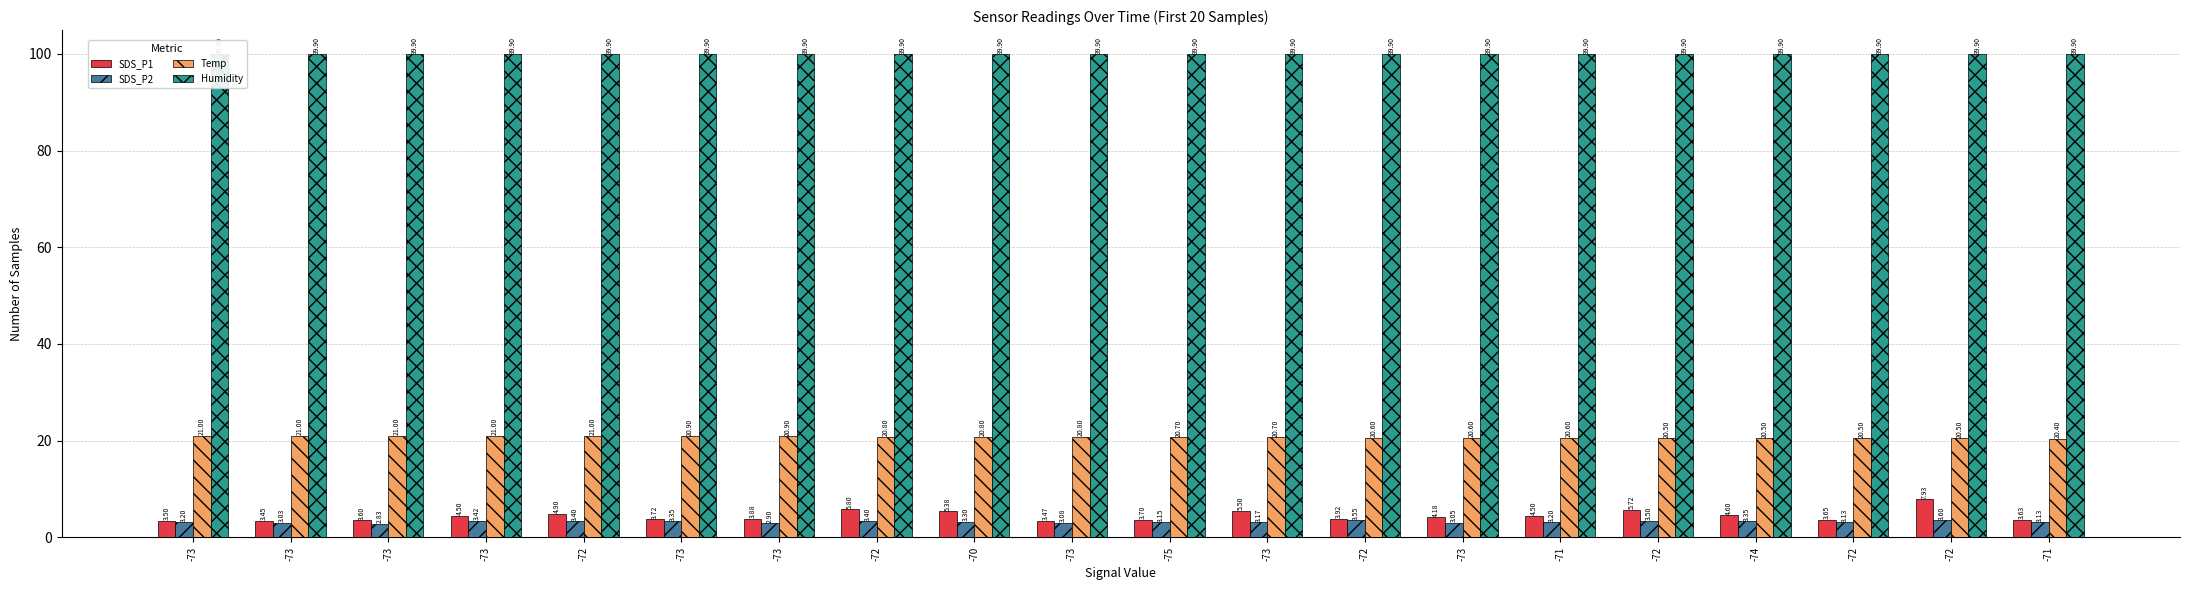

Reading right to left, transcribe all the data shown in this chart.

SDS_P1: -71=3.6	-72=7.9	-72=3.6	-74=4.6	-72=5.7	-71=4.5	-73=4.2	-72=3.9	-73=5.5	-75=3.7	-73=3.5	-70=5.4	-72=5.8	-73=3.9	-73=3.7	-72=4.9	-73=4.5	-73=3.6	-73=3.5	-73=3.5
SDS_P2: -71=3.1	-72=3.6	-72=3.1	-74=3.4	-72=3.5	-71=3.2	-73=3.0	-72=3.5	-73=3.2	-75=3.1	-73=3.1	-70=3.3	-72=3.4	-73=2.9	-73=3.4	-72=3.4	-73=3.4	-73=2.8	-73=3.0	-73=3.2
Temp: -71=20.4	-72=20.5	-72=20.5	-74=20.5	-72=20.5	-71=20.6	-73=20.6	-72=20.6	-73=20.7	-75=20.7	-73=20.8	-70=20.8	-72=20.8	-73=20.9	-73=20.9	-72=21.0	-73=21.0	-73=21.0	-73=21.0	-73=21.0
Humidity: -71=99.9	-72=99.9	-72=99.9	-74=99.9	-72=99.9	-71=99.9	-73=99.9	-72=99.9	-73=99.9	-75=99.9	-73=99.9	-70=99.9	-72=99.9	-73=99.9	-73=99.9	-72=99.9	-73=99.9	-73=99.9	-73=99.9	-73=99.9